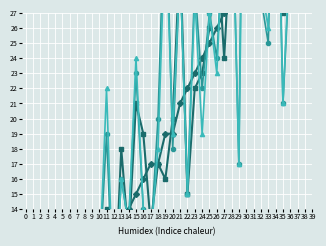

True or false: Niedersachsen has a value of 0 at 1.

False